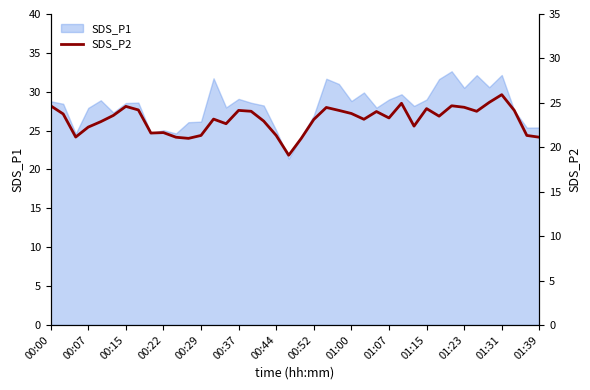

What is the change in value from 14 to 22?

+1.8